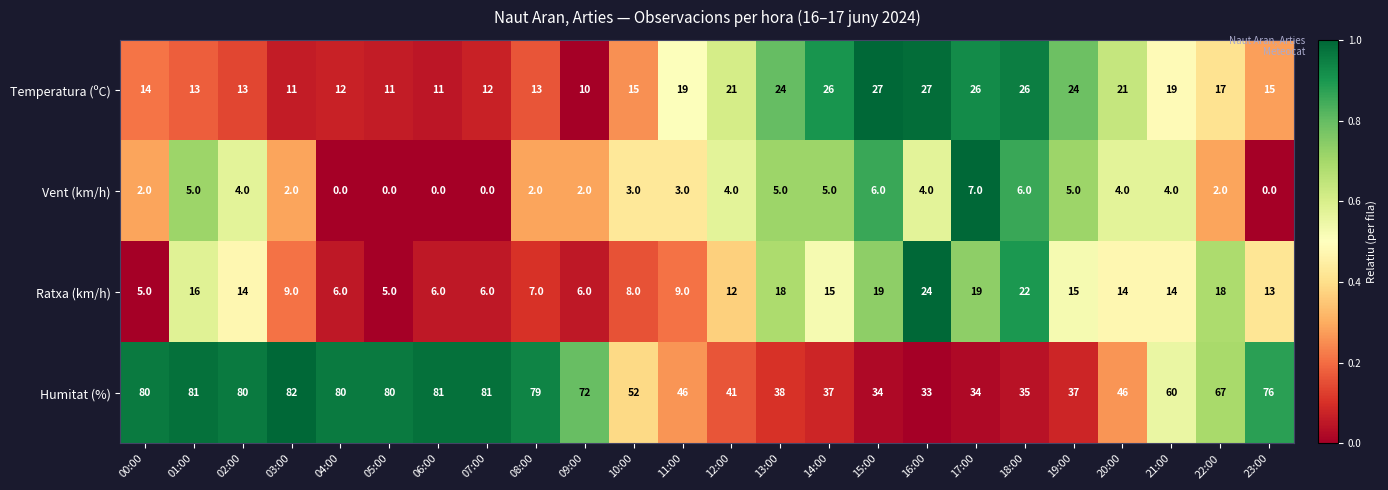

At 02:00, list the series in order from smallest to largest.

Vent (km/h), Temperatura (ºC), Ratxa (km/h), Humitat (%)